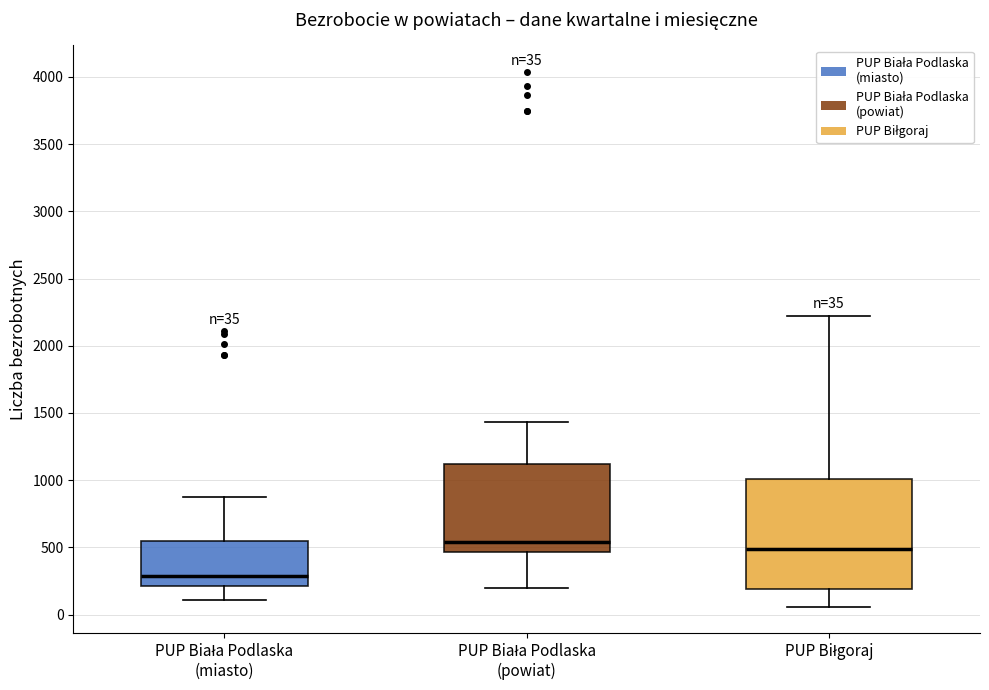

Comparing the boxes themselves (not the whiskers), which one is the tallest?

PUP Biłgoraj